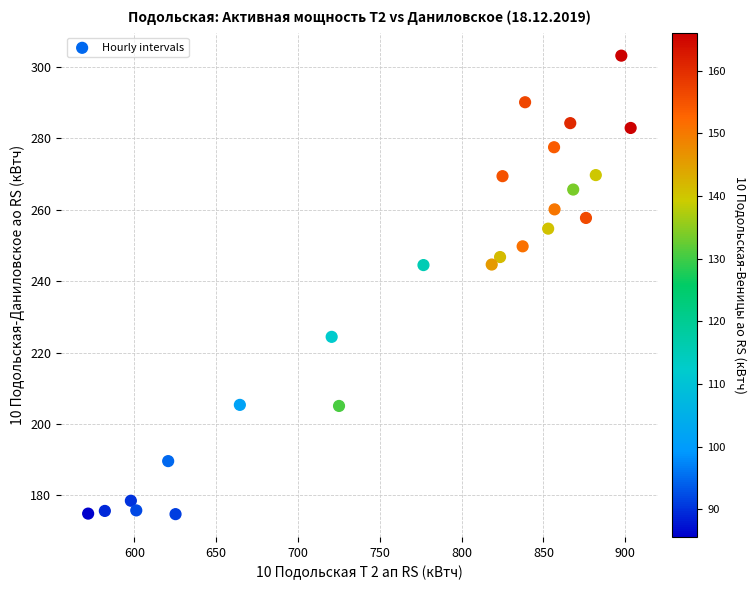

What is the range of Y values (max minus min)?

128.4